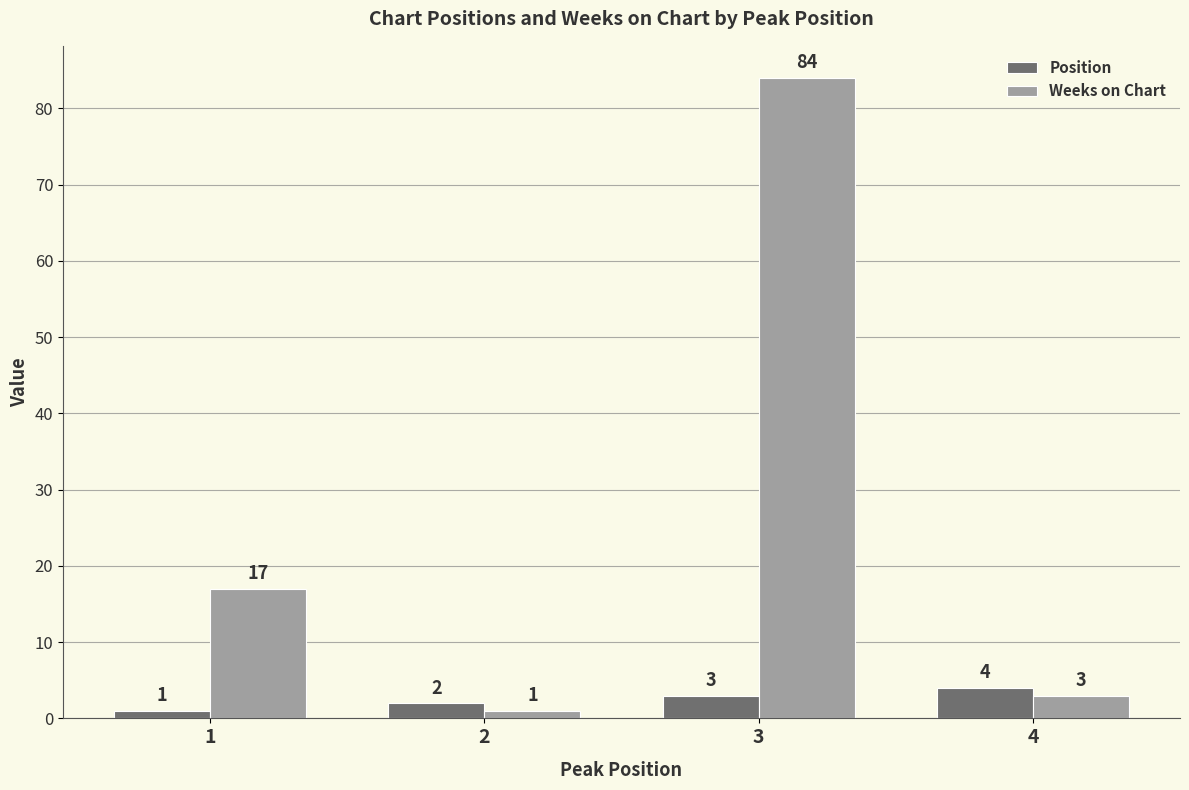

Reading right to left, what are all the values shown in this chart?

Position: 4	3	2	1
Weeks on Chart: 3	84	1	17